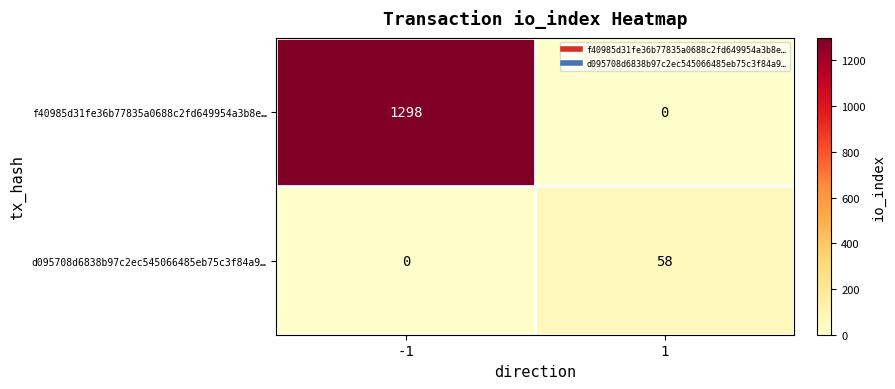

Rank the series by their maximum value, from lowest to highest.

d095708d6838b97c2ec545066485eb75c3f84a9…, f40985d31fe36b77835a0688c2fd649954a3b8e…